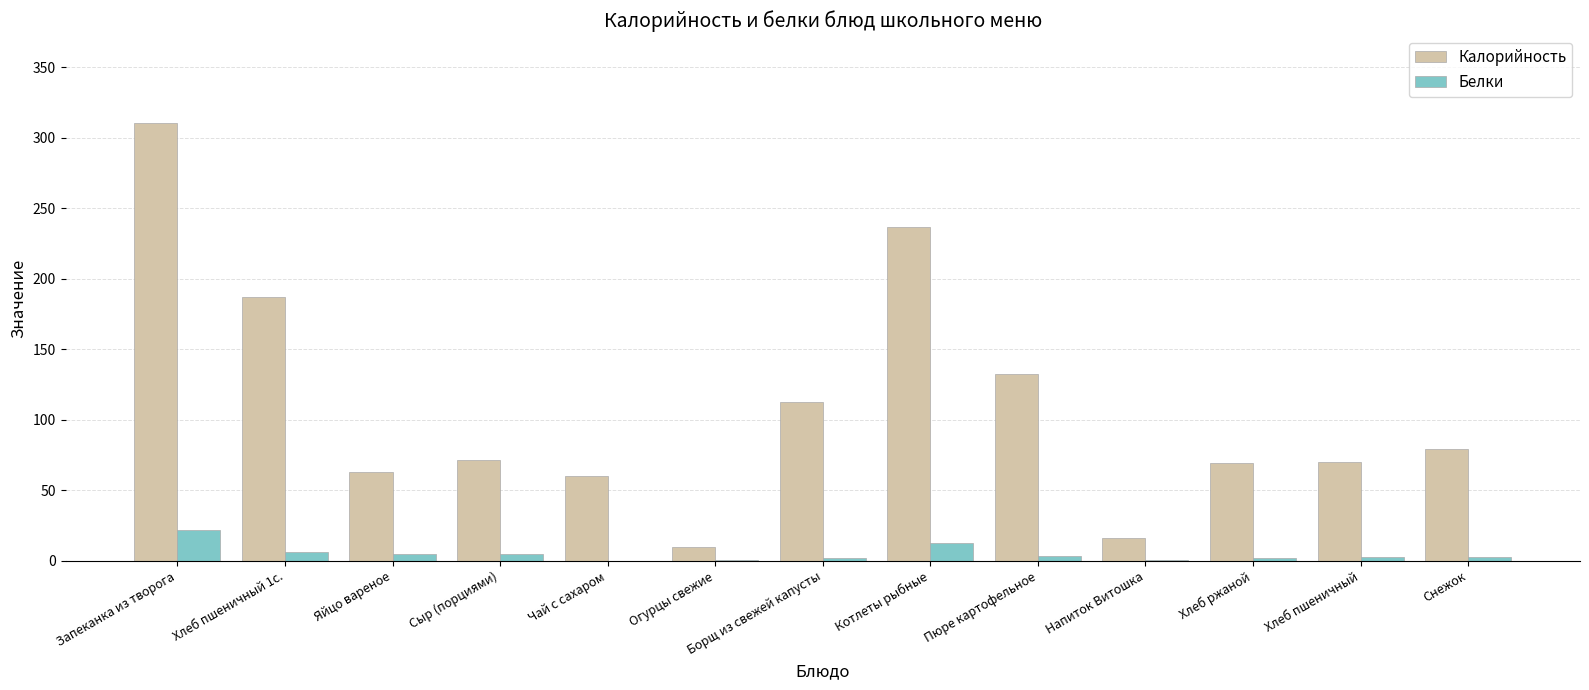

What is the spread (max minus min) of values at Снежок?

76.3